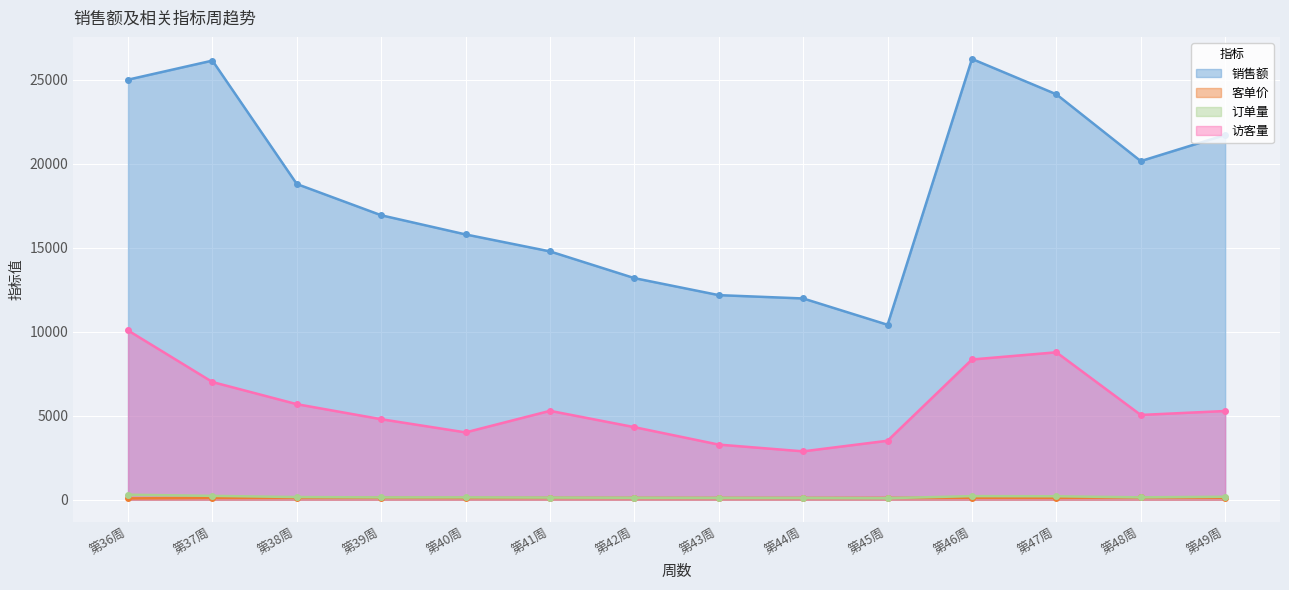

Reading left to right, what are all the values shown in this chart?

销售额: 25000.0	26135.0	18790.0	16931.0	15790.0	14780.0	13190.0	12178.0	11980.0	10414.0	26234.0	24130.0	20154.0	21708.0
客单价: 82.7	112.0	116.3	119.7	110.0	113.5	110.6	109.4	109.1	111.0	120.4	116.0	139.1	119.8
订单量: 302.3	233.3	161.6	141.4	143.5	130.2	119.3	111.3	109.8	93.8	217.9	208.0	144.9	181.2
访客量: 10076.6	7007.5	5688.9	4794.8	4009.6	5293.5	4321.0	3283.7	2882.1	3513.9	8348.3	8777.1	5048.4	5282.9